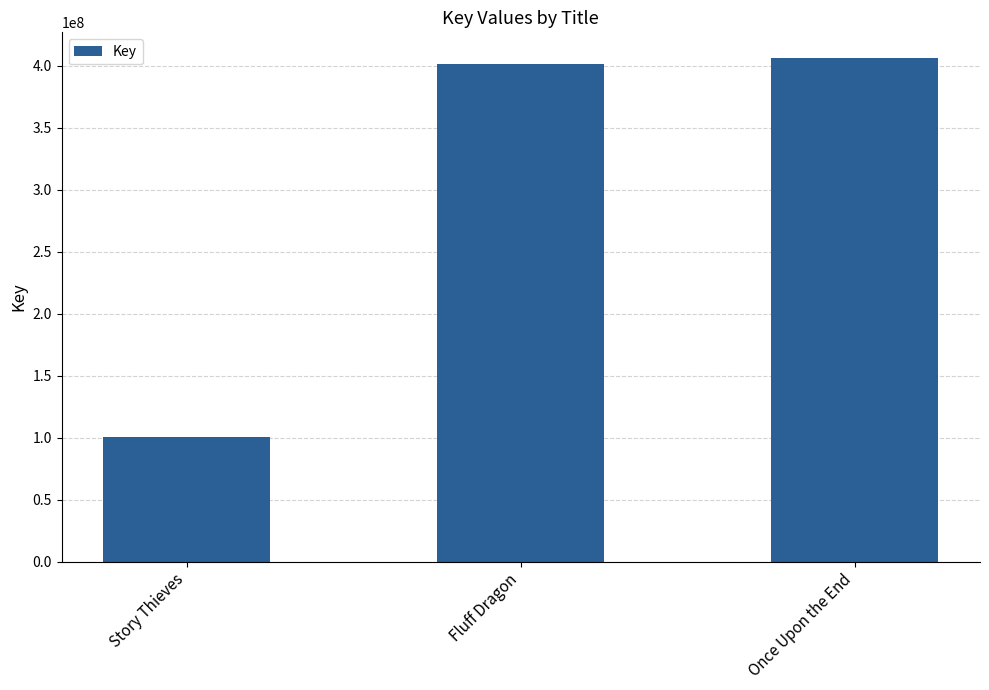

What is the approximate value at Once Upon the End, to the nearest 100?

406504200